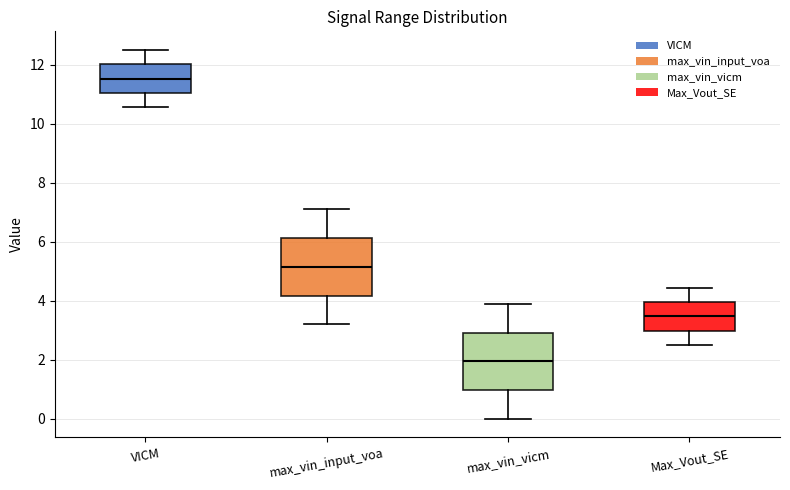

Reading left to right, transcribe this box plot: for each box, give where its median line is, the range the box spans, and where its two whiskers end, as read against the y-axis. The values are not printed on the chart, so give them approximately, as read against the axis.

VICM: median 11.6, box 11.0 to 12.0, whiskers 10.6 to 12.6
max_vin_input_voa: median 5.2, box 4.2 to 6.2, whiskers 3.2 to 7.2
max_vin_vicm: median 2.0, box 1.0 to 3.0, whiskers 0.0 to 4.0
Max_Vout_SE: median 3.4, box 3.0 to 4.0, whiskers 2.6 to 4.4